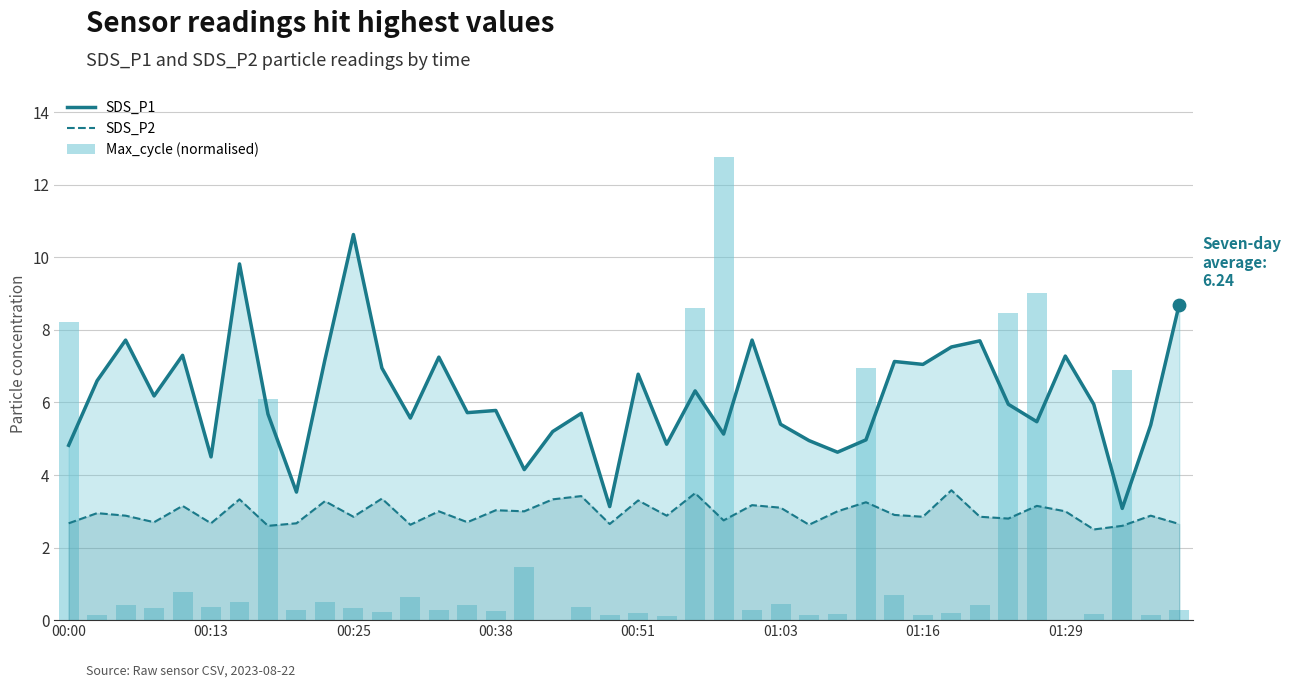

Is the value of Max_cycle (normalised) at 27 greater than the value of SDS_P2 at 00:38?

No